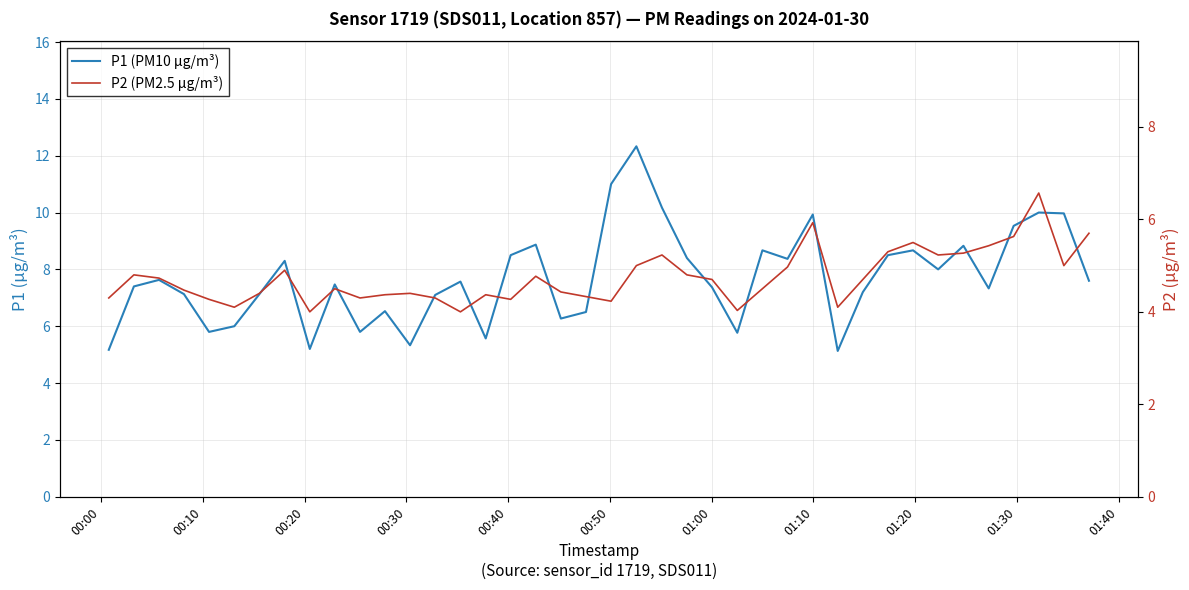

Which series has the largest total across all categories?

P1 (PM10 µg/m³)